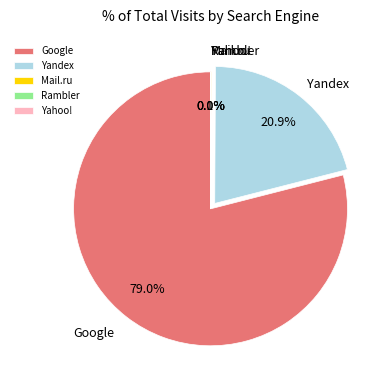

What is the largest slice in the pie chart?

Google